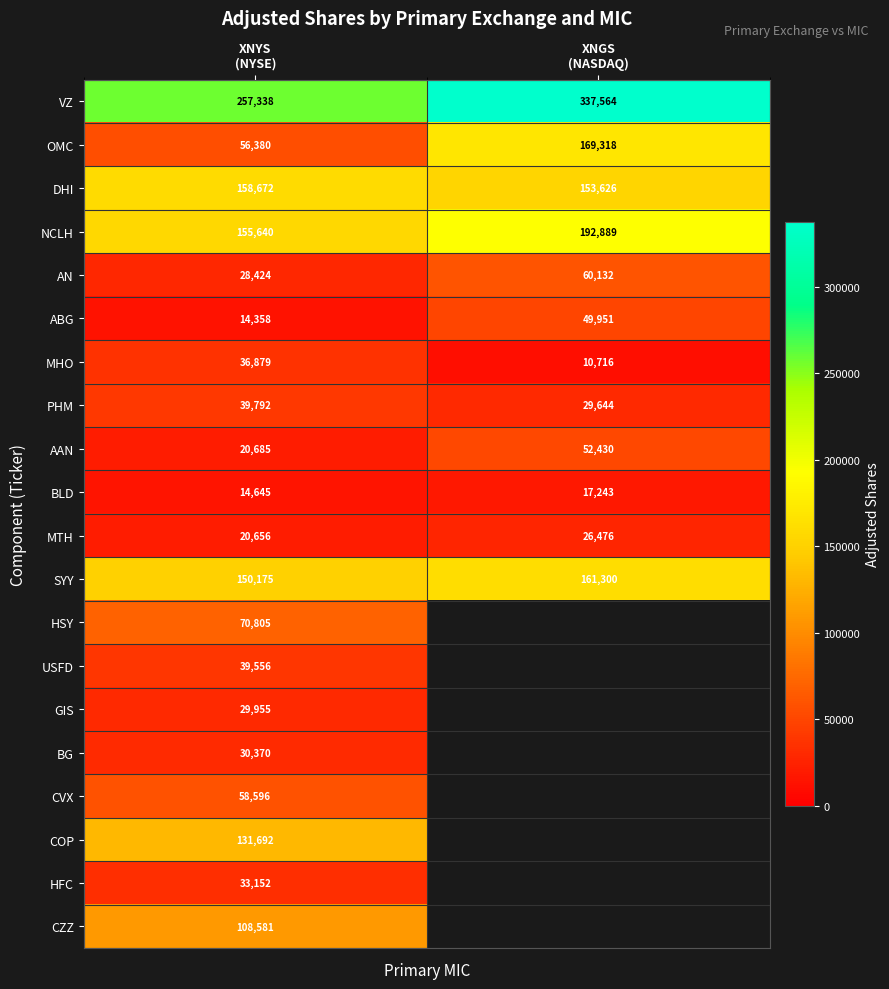

What is the minimum value for AAN?

20685